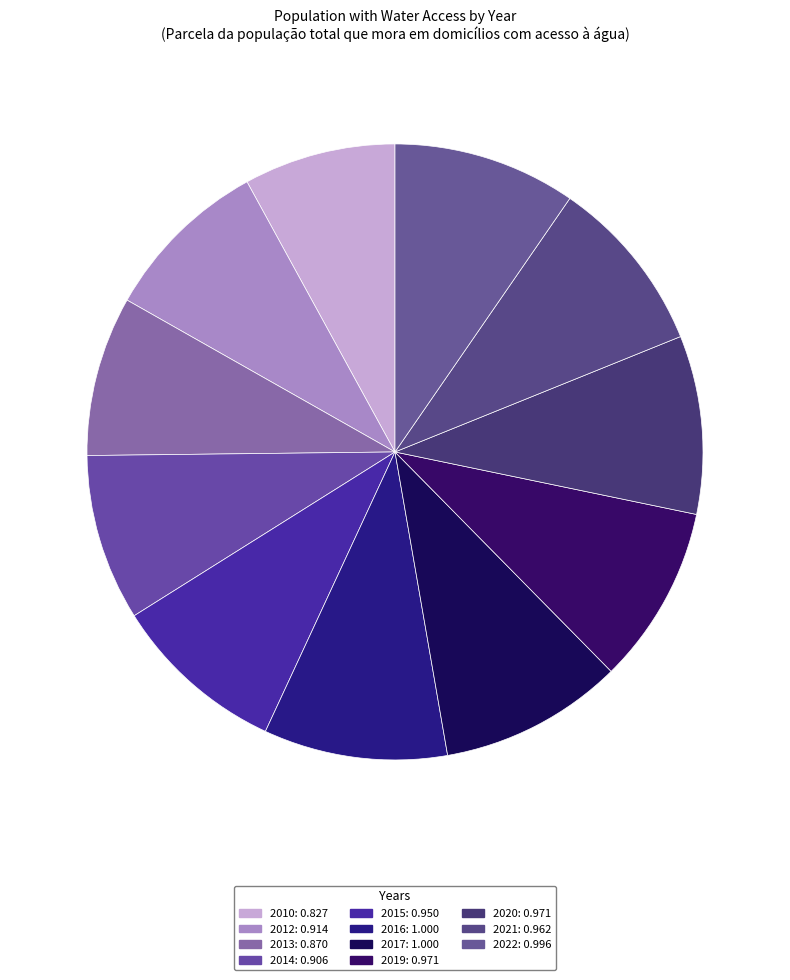

To the nearest percent, what percentage of the pie is 2013?

8%